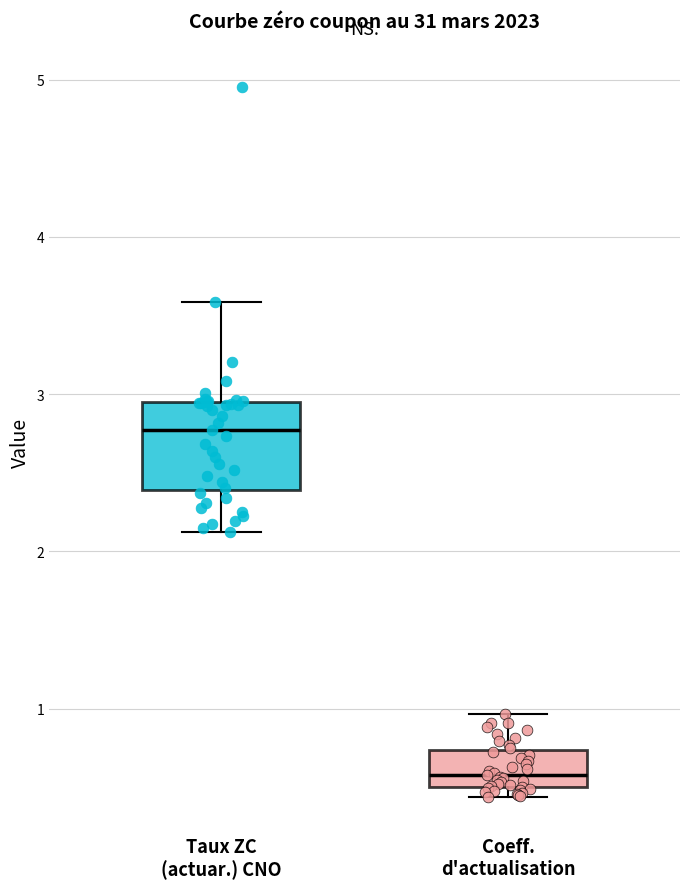

Comparing the boxes themselves (not the whiskers), which one is the tallest?

Taux ZC (actuar.) CNO